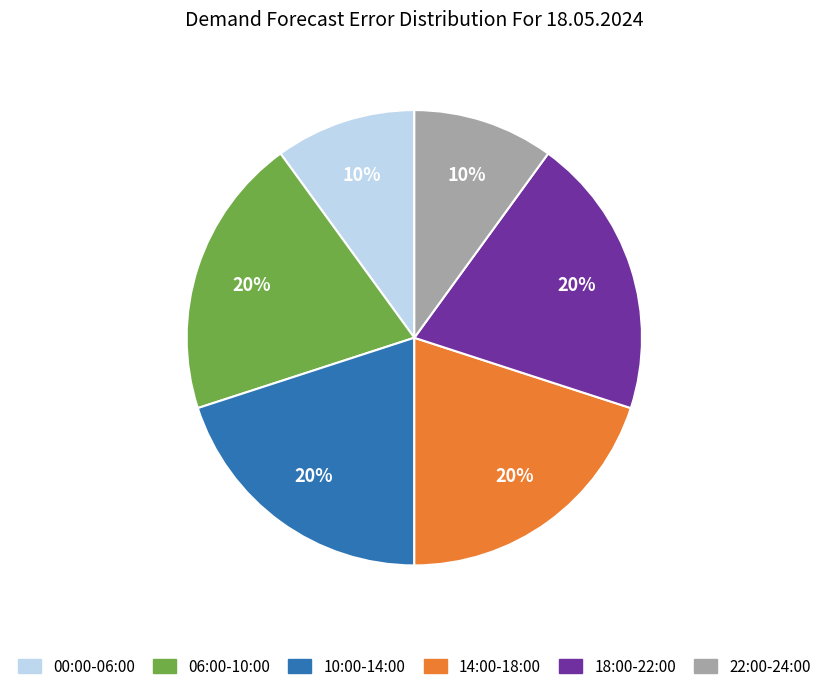

True or false: 00:00-06:00 accounts for 23% of the total.

False